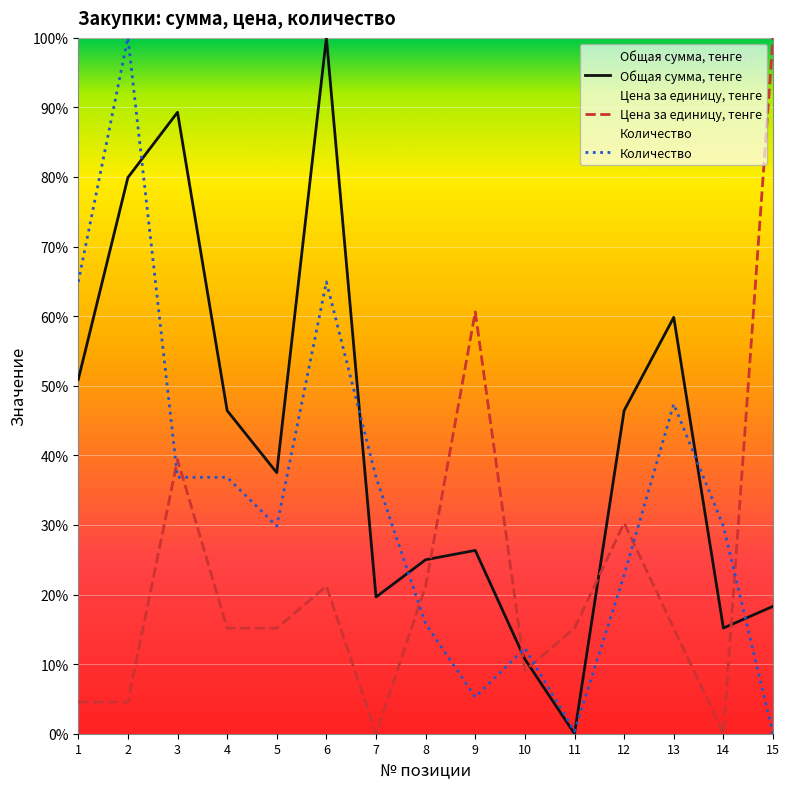

How many positive values does the Цена за единицу, тенге series have?

13